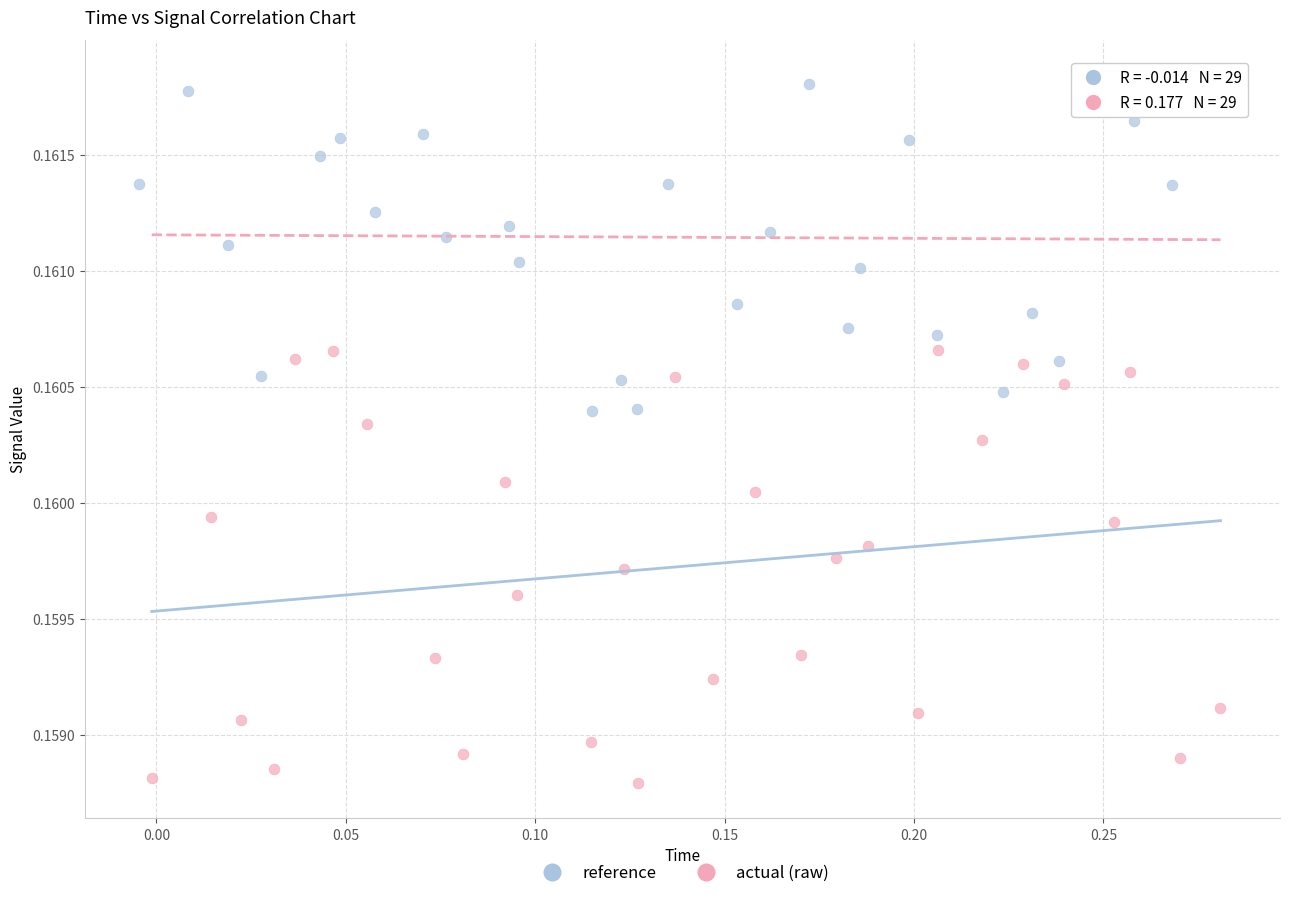

Which series contains the highest Y value?

reference